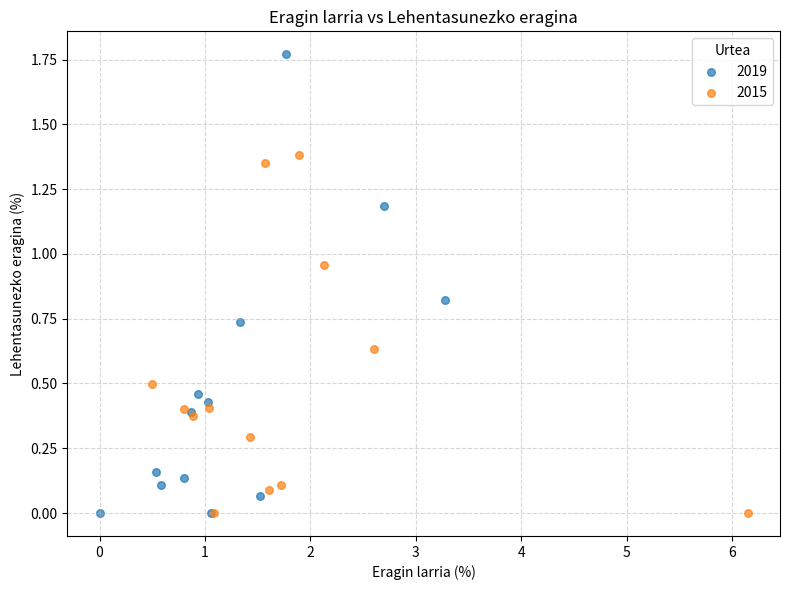

Which series has the widest spread of Y values?

2019